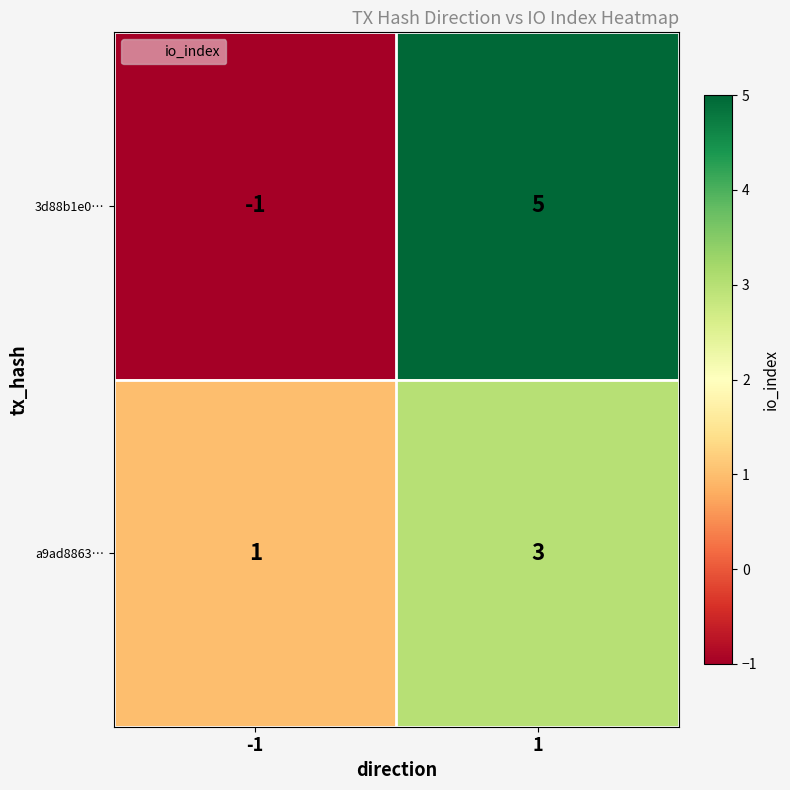

At -1, list the series in order from largest to smallest.

a9ad8863…, 3d88b1e0…